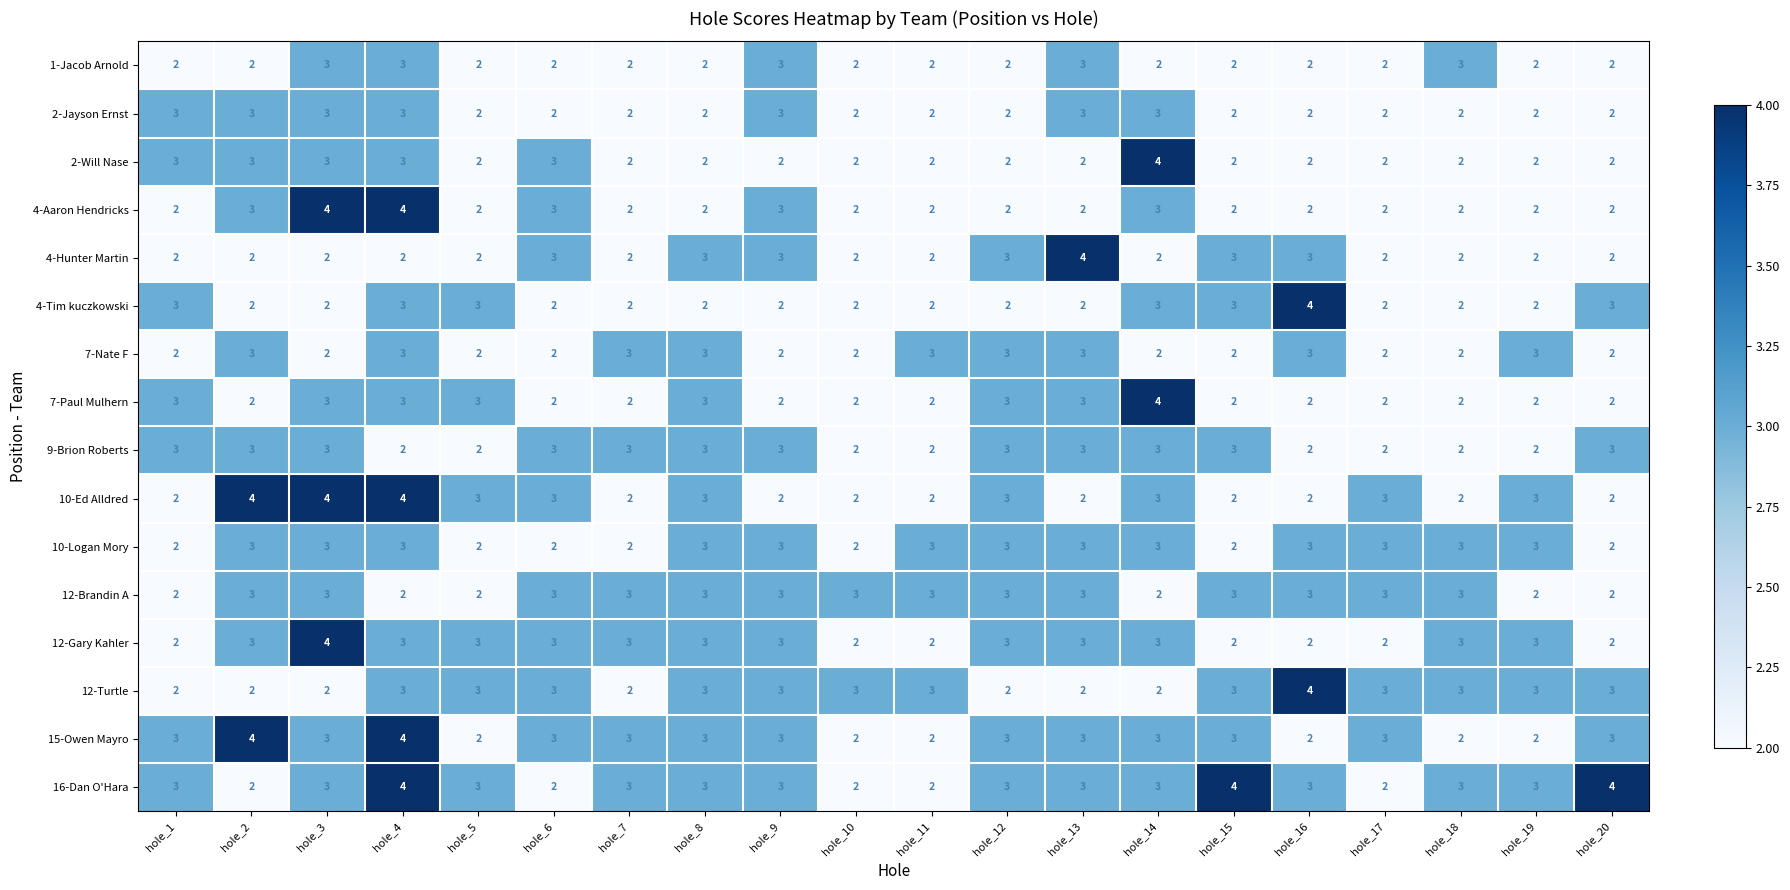

What is the difference between the highest and lowest values at hole_19?

1